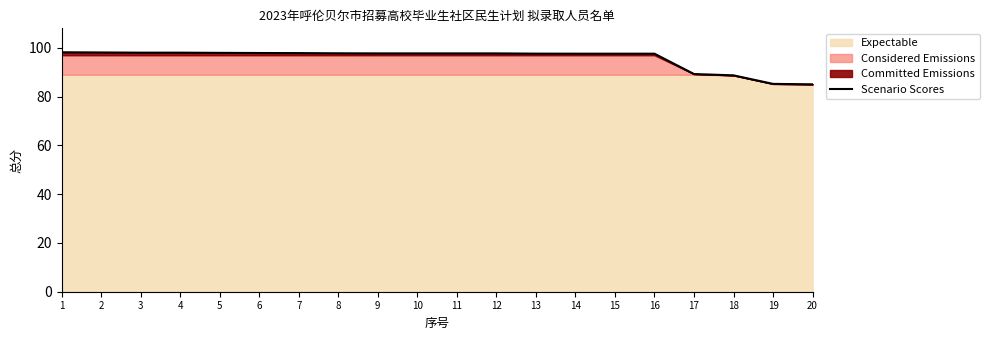

At which label does the data first exceed 97?

1